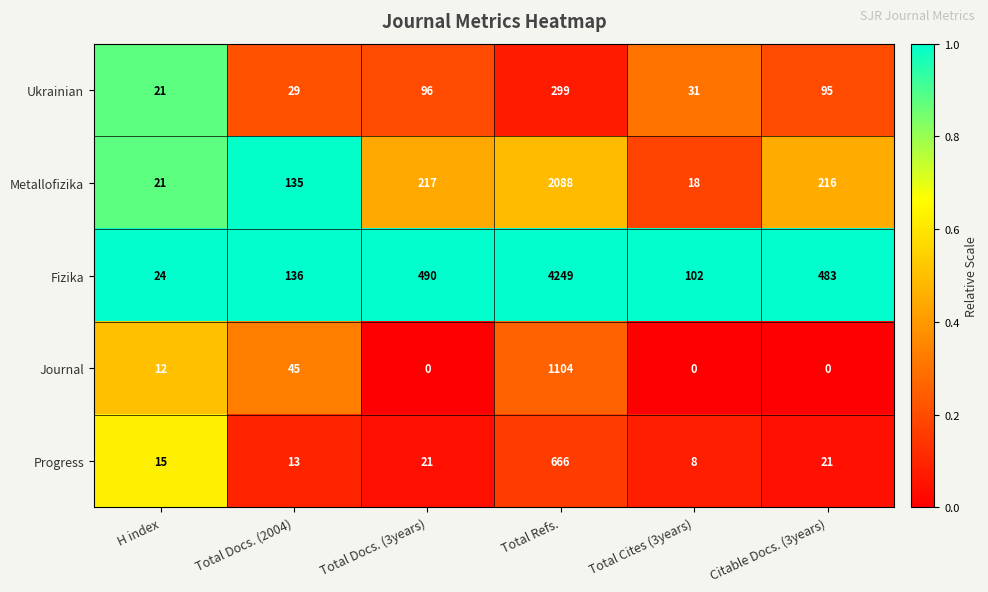

Which series changed the most between Total Docs. (3years) and Total Cites (3years)?

Fizika